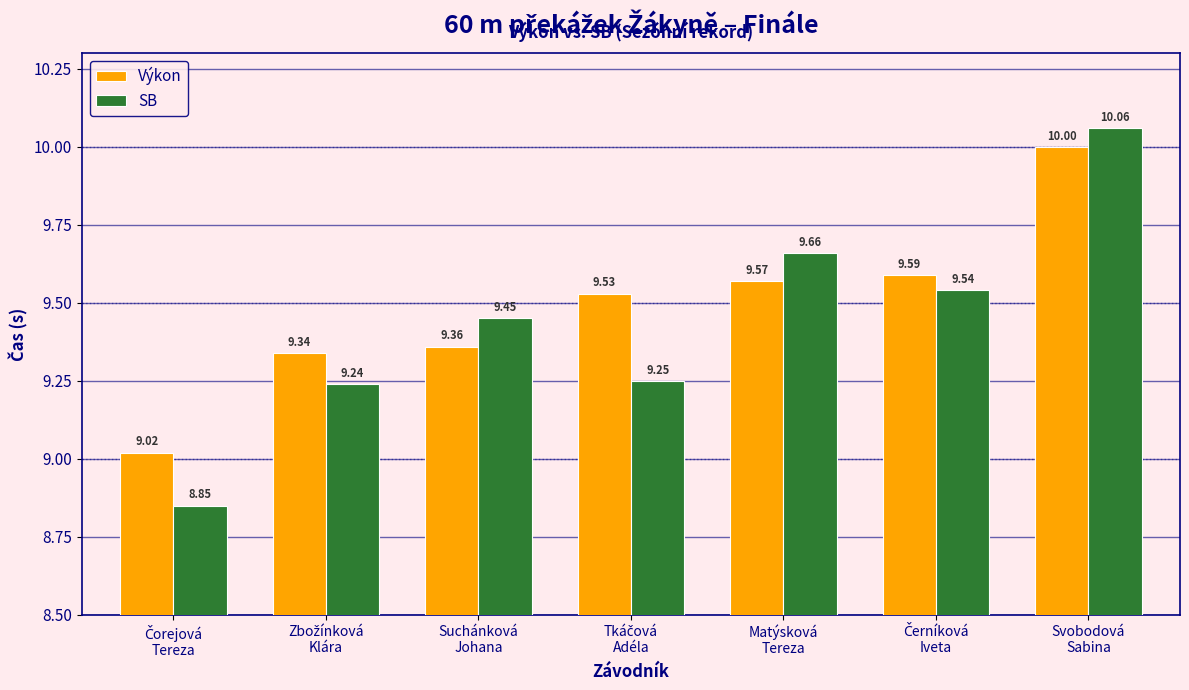

At which category is the sum across all series the highest?

Svobodová
Sabina